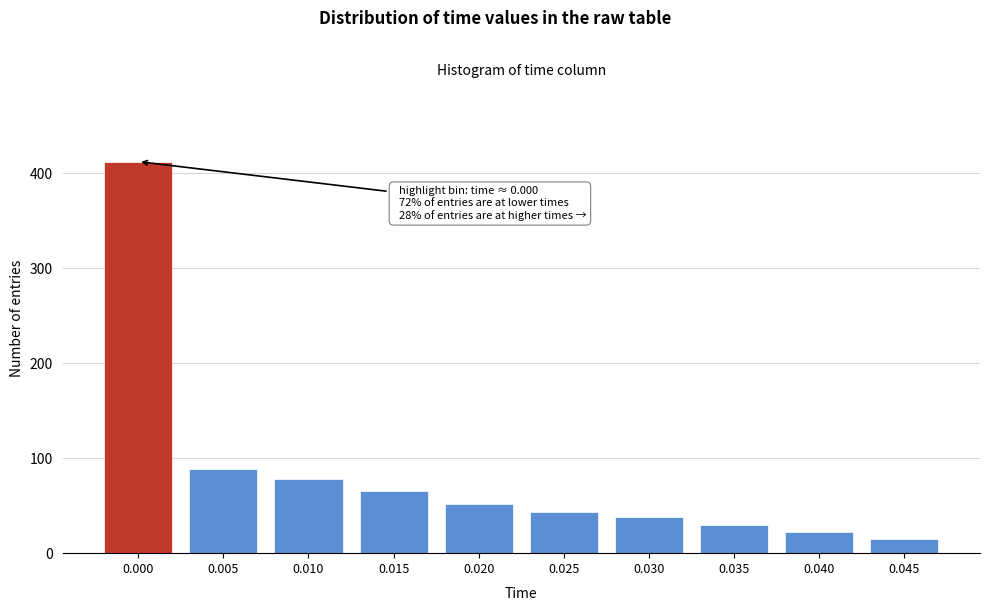

Reading left to right, extract all data points from this chart.

0.000=412	0.005=89	0.010=78	0.015=65	0.020=52	0.025=43	0.030=38	0.035=30	0.040=22	0.045=15